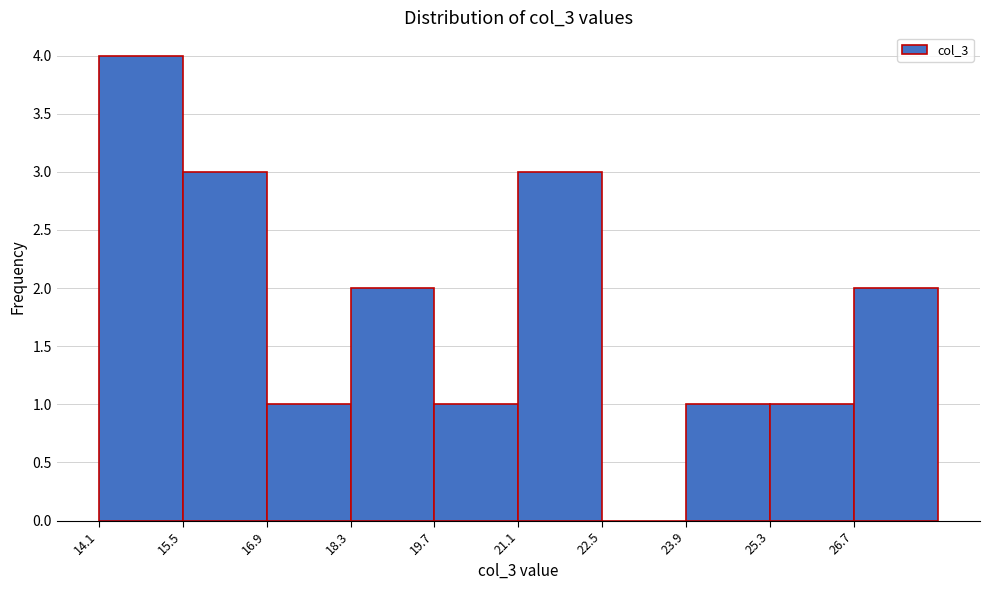

Reading left to right, transcribe this chart: for each bar, give the range it covers on the x-axis and its height. Neither the bar edges nor the heights are printed on the chart, so give them approximately, as read against the axes.

14.0 to 15.4: 4
15.4 to 16.8: 3
16.8 to 18.2: 1
18.2 to 19.6: 2
19.6 to 21.2: 1
21.2 to 22.6: 3
22.6 to 24.0: 0
24.0 to 25.4: 1
25.4 to 26.8: 1
26.8 to 28.2: 2